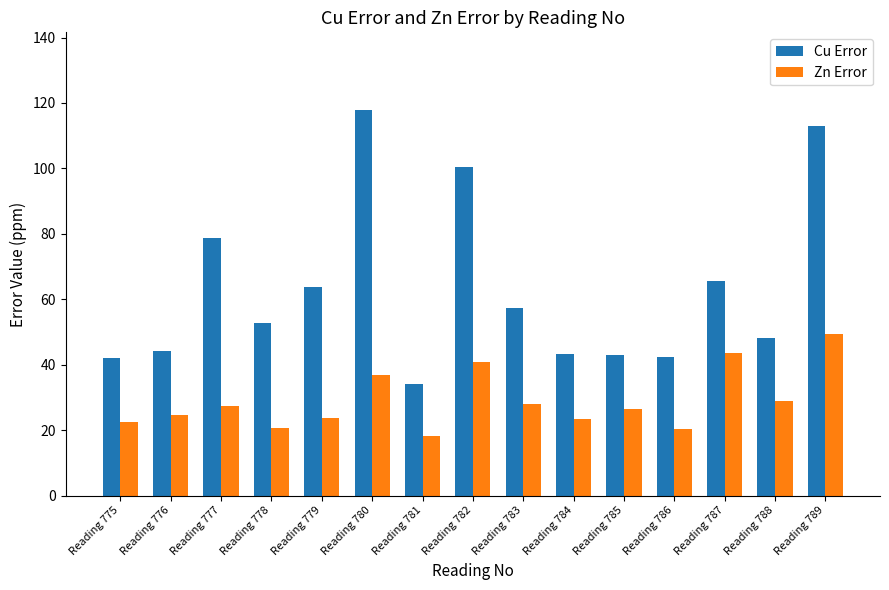

Which category has the lowest value in the Cu Error series?

Reading 781